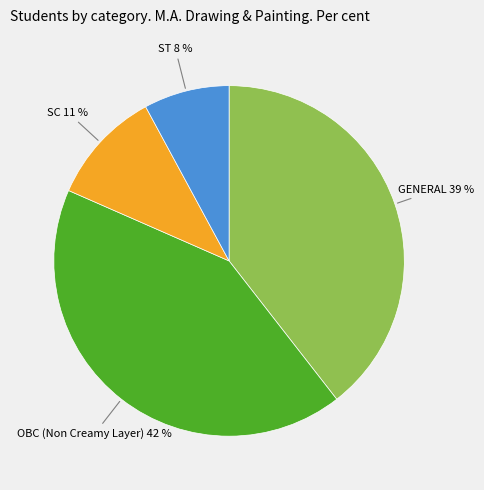

To the nearest percent, what is the difference between the largest and smallest slice percentages?

34%